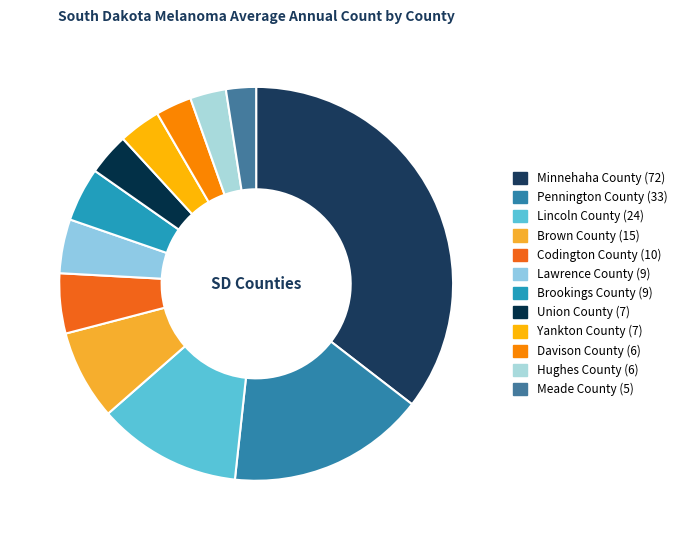

To the nearest percent, what percentage of the pie is Davison County?

3%